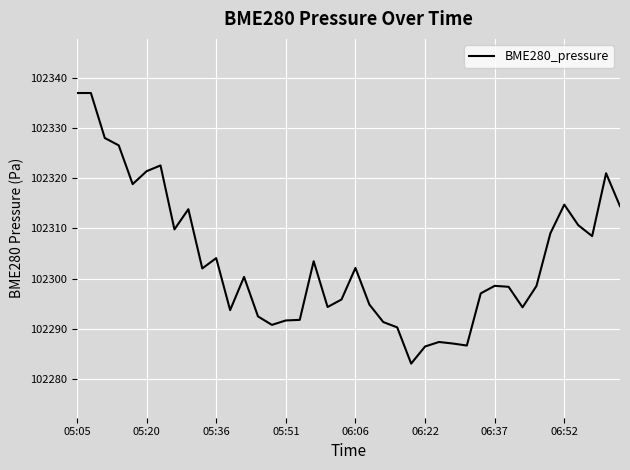

What is the difference between the maximum and minimum values?

53.9